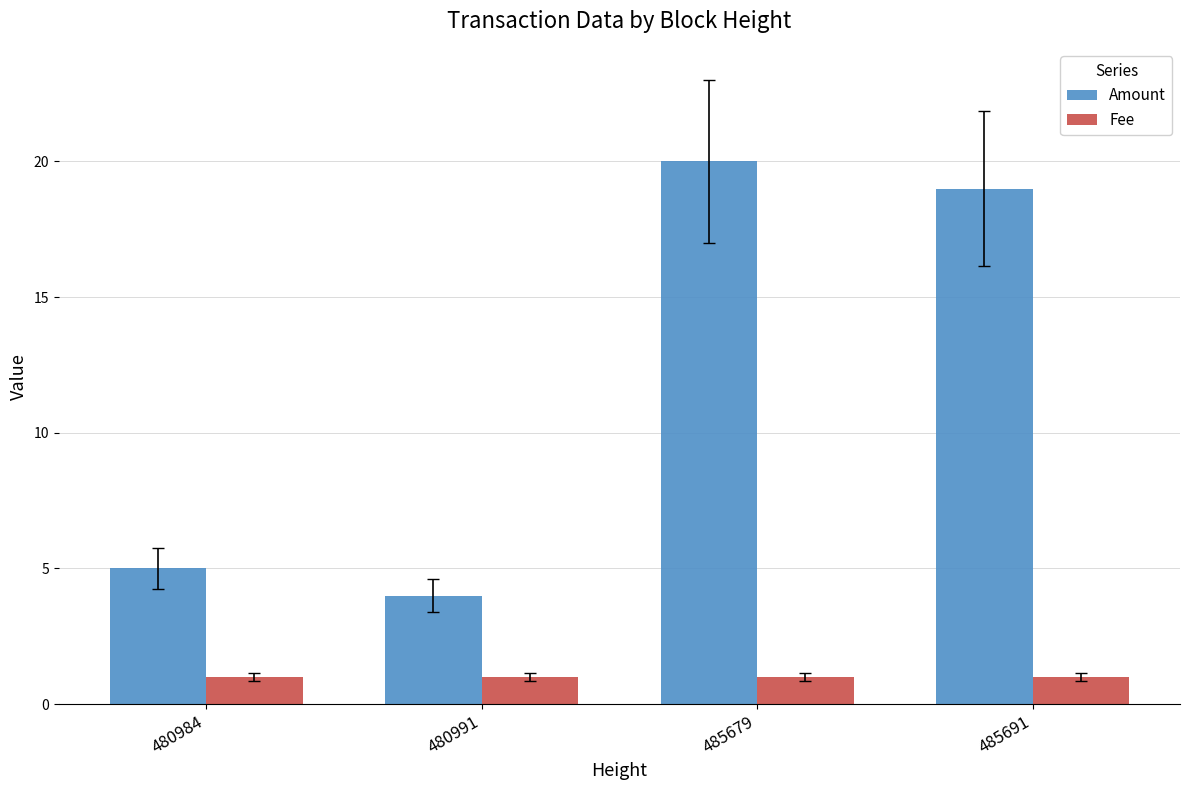

Read the Amount value at 485679.

20